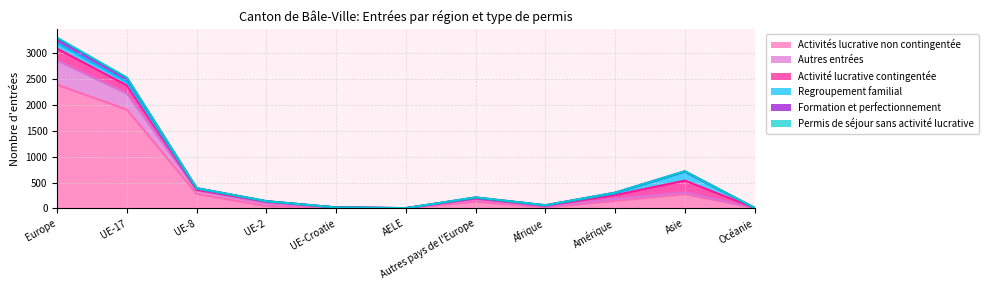

In Activités lucrative non contingentée, how many points are higher than both neighbors (excluding endpoints)?

2